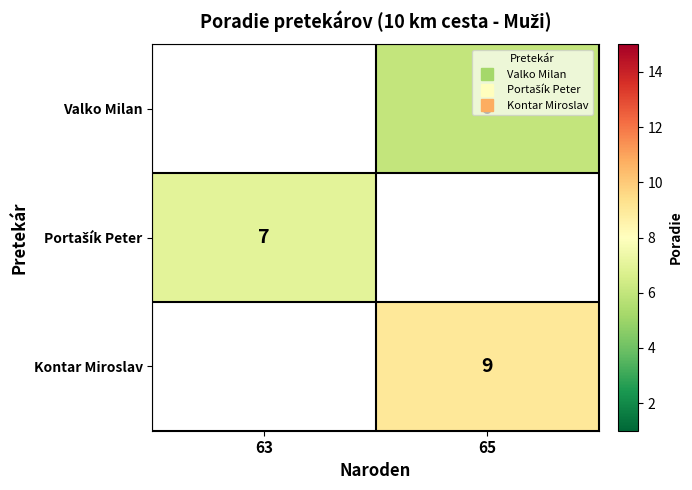

What is the maximum value shown in the chart?

9.0